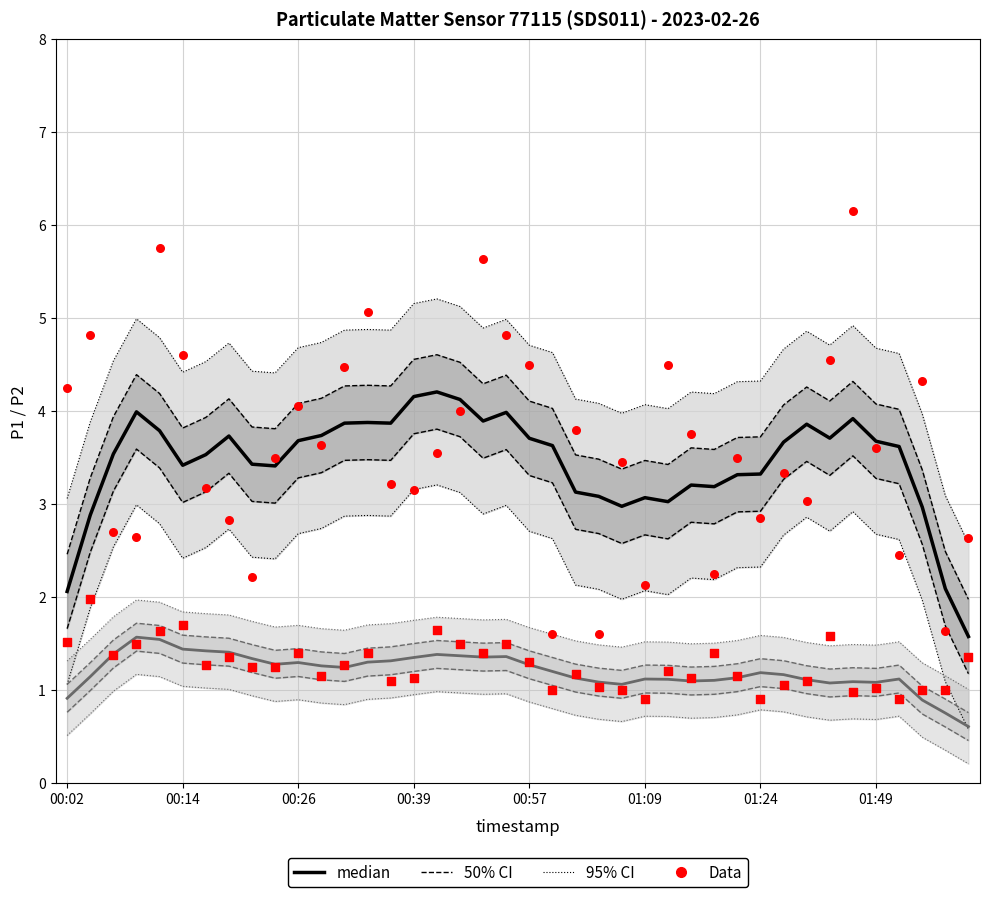

Which series has the largest total across all categories?

50% CI (P1)